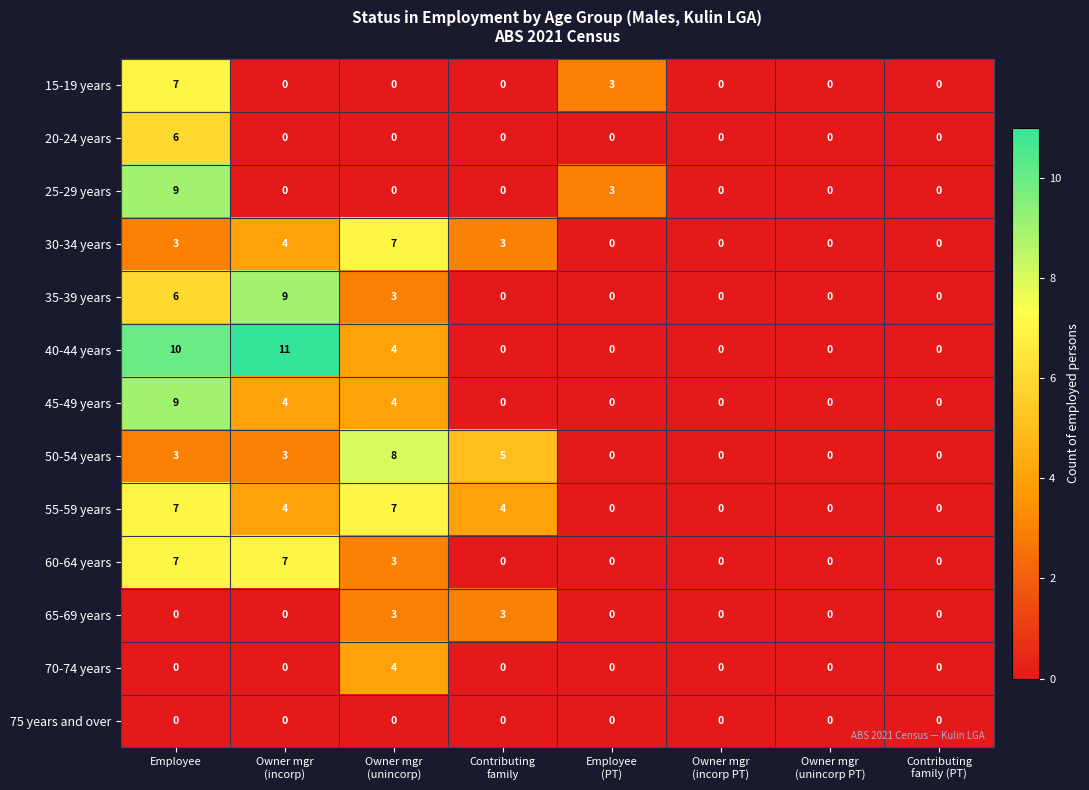

What is the average value of the 40-44 years series?

3